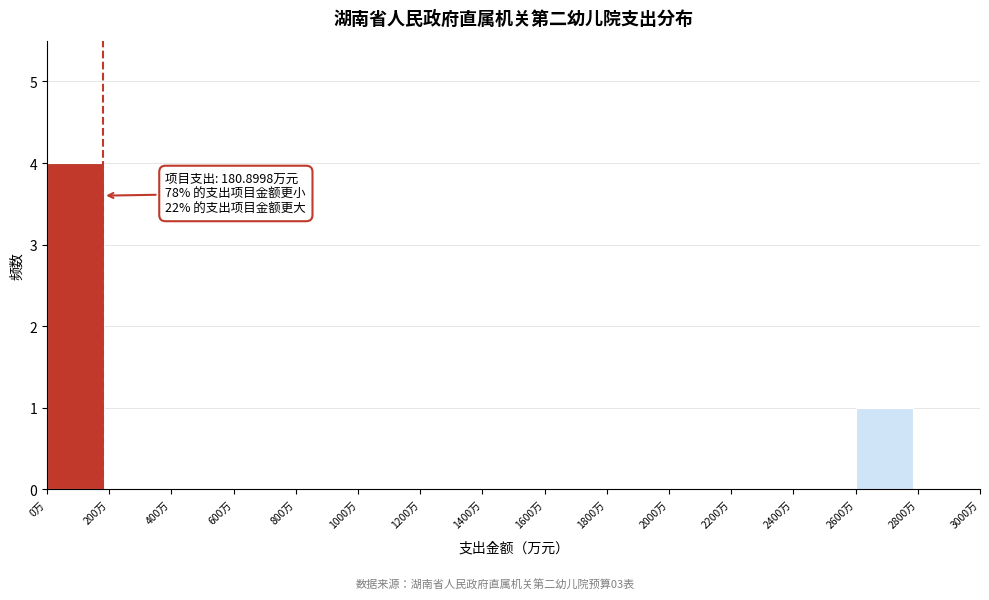

Over which range of the x-axis is the bar tallest?

0 to 200